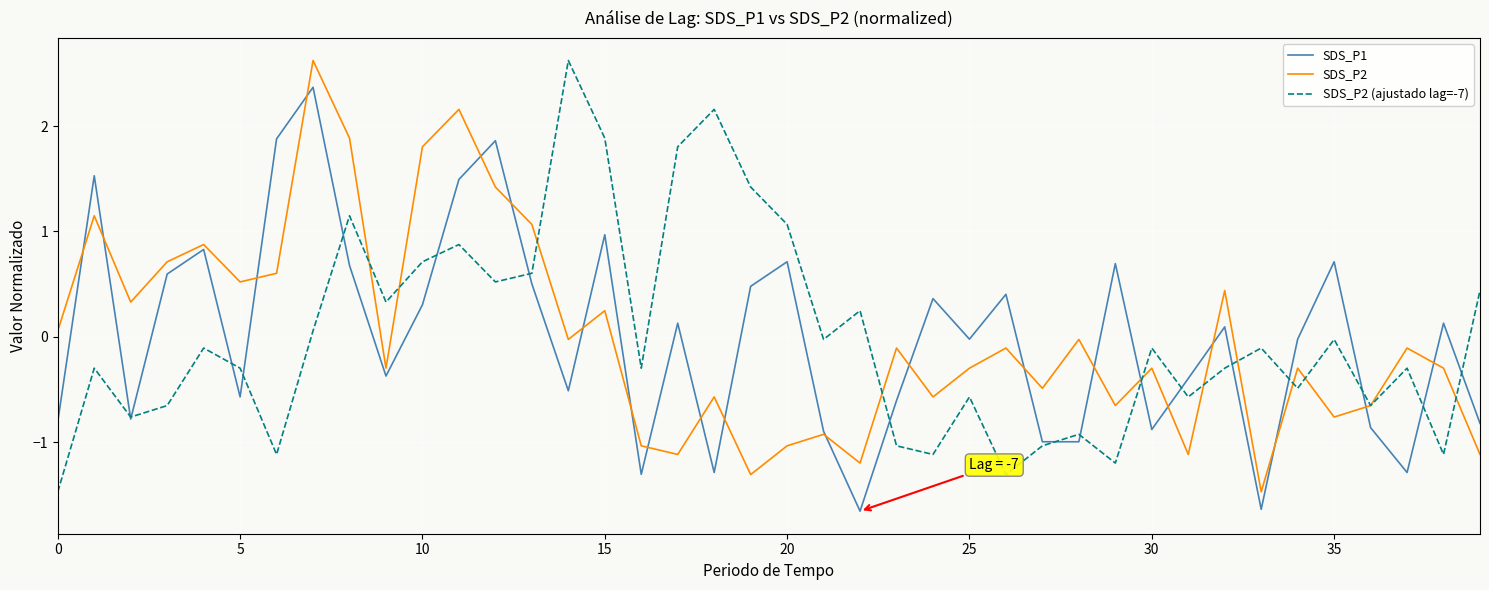

How many values in the SDS_P1 series exceed 0?

20